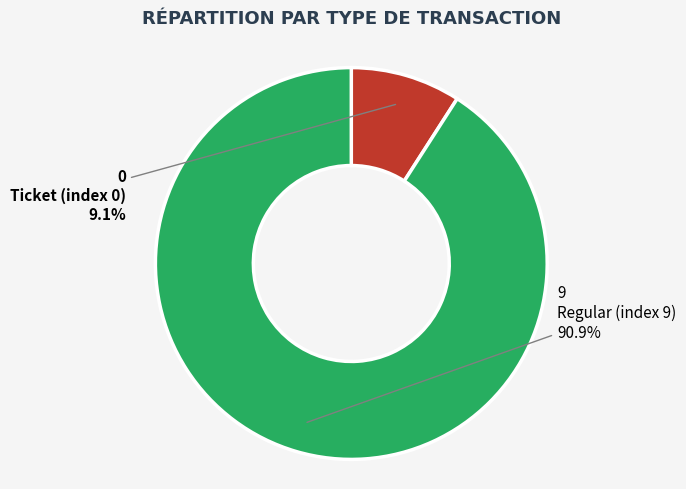

How many segments does this pie chart have?

2